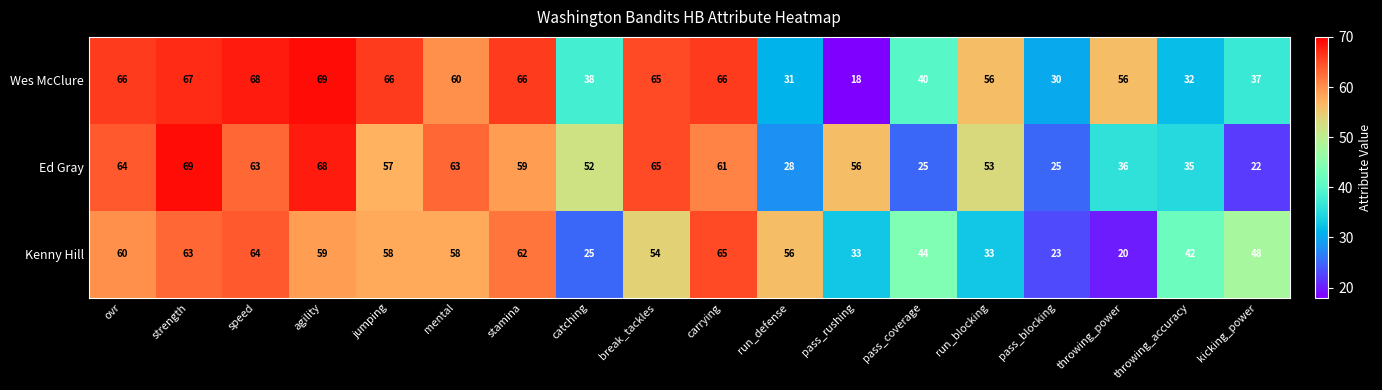

How many series are shown in this chart?

3